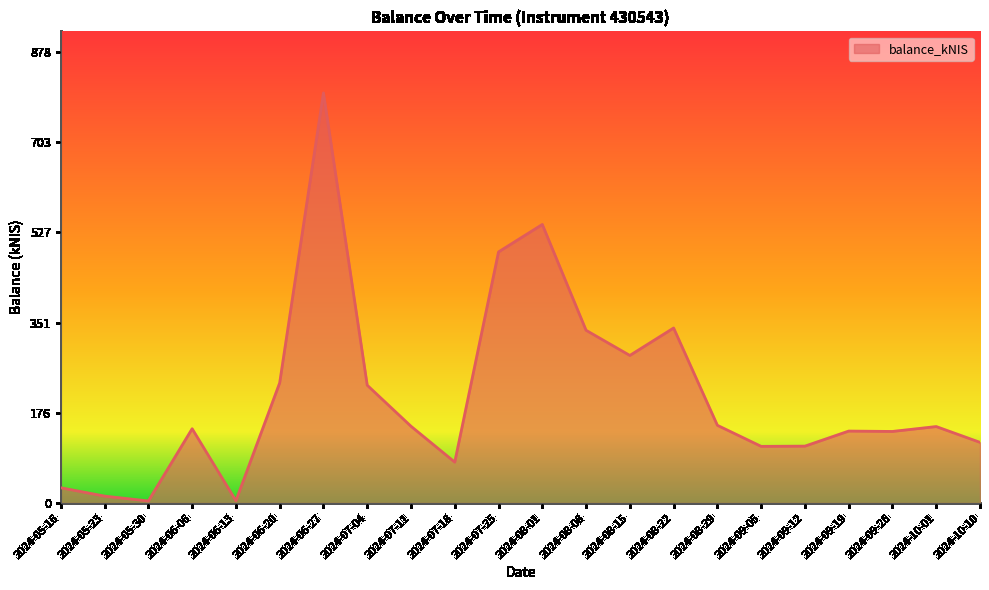

Where is the data nearest to the value 401?

2024-08-22